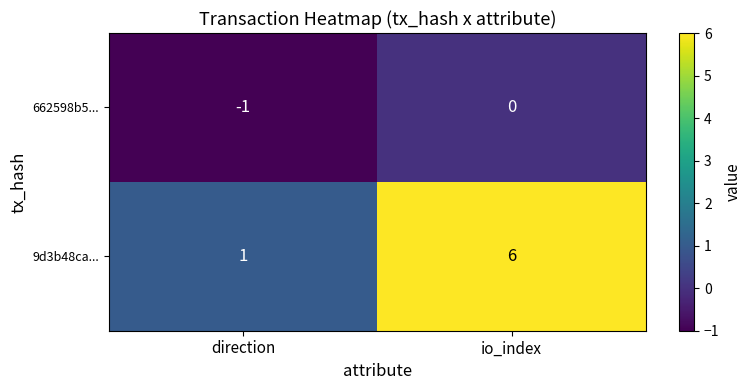

How many data points in 662598b5... are less than 0?

1